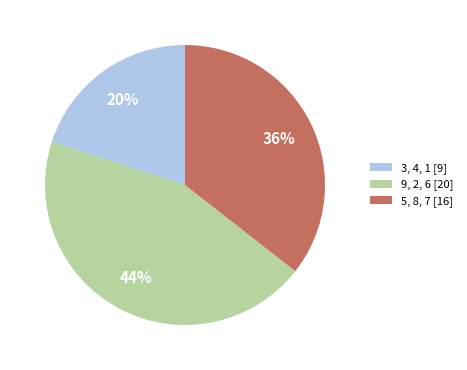

To the nearest percent, what is the difference between the 5, 8, 7 [16] and 3, 4, 1 [9] slice percentages?

16%